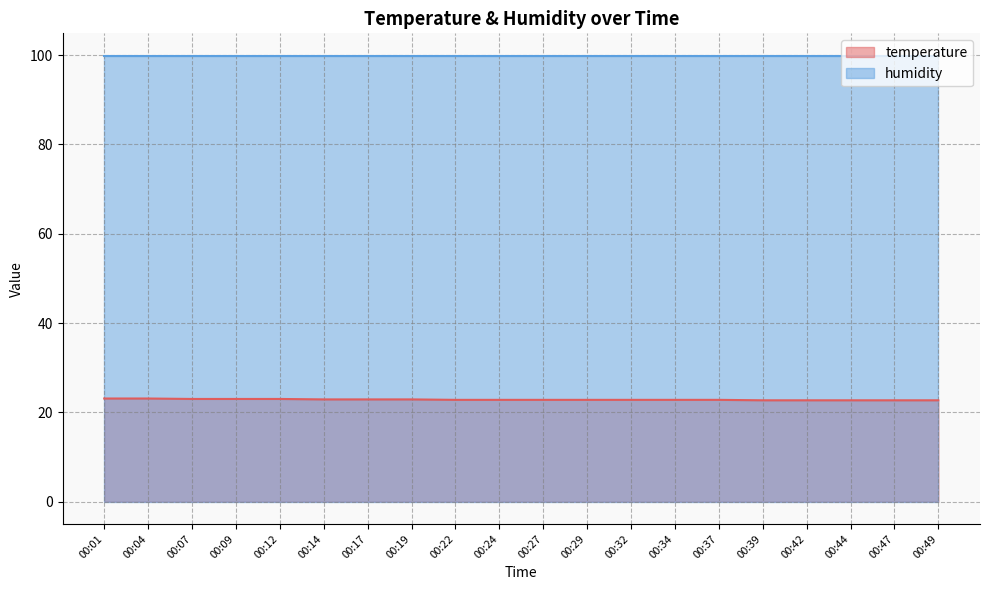

List the labels in order of value, smallest first.

00:39, 00:42, 00:44, 00:47, 00:49, 00:22, 00:24, 00:27, 00:29, 00:32, 00:34, 00:37, 00:14, 00:17, 00:19, 00:07, 00:09, 00:12, 00:01, 00:04